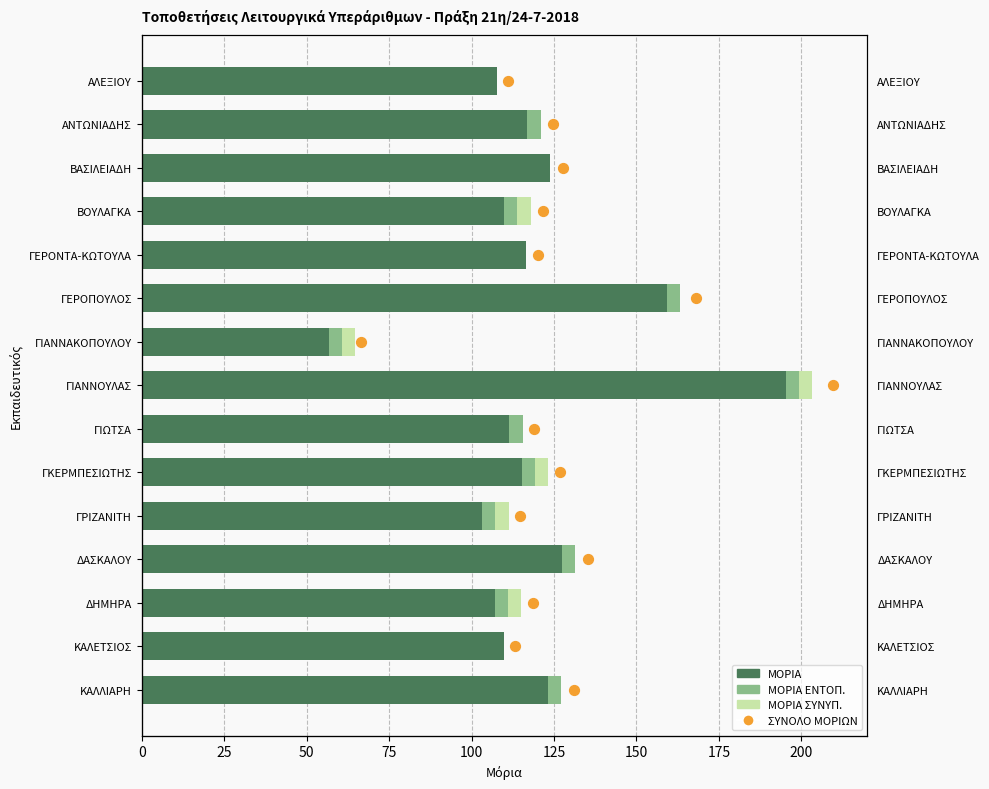

Is the value of ΜΟΡΙΑ ΕΝΤΟΠ. at 10 greater than the value of ΣΥΝΟΛΟ ΜΟΡΙΩΝ at 25?

Yes